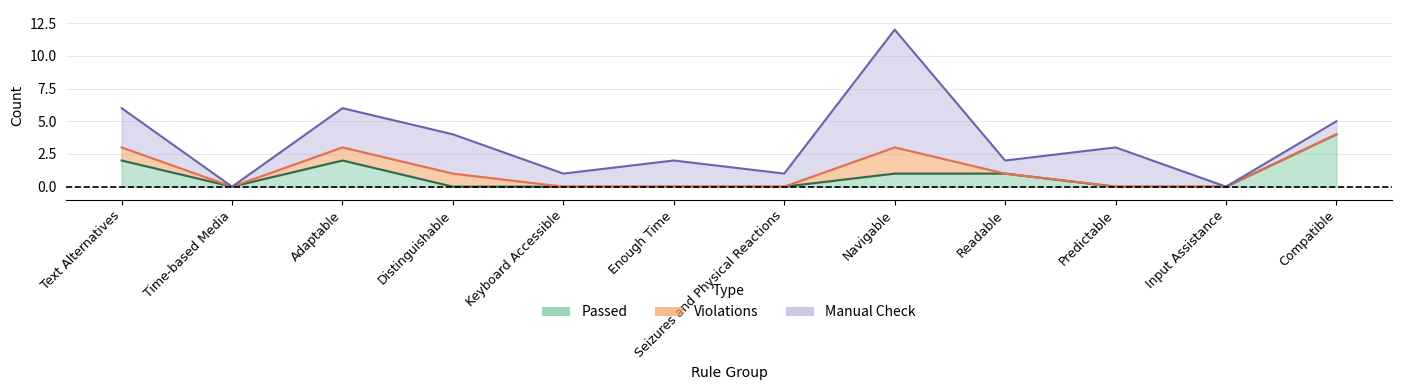

At which category is the sum across all series the highest?

Navigable